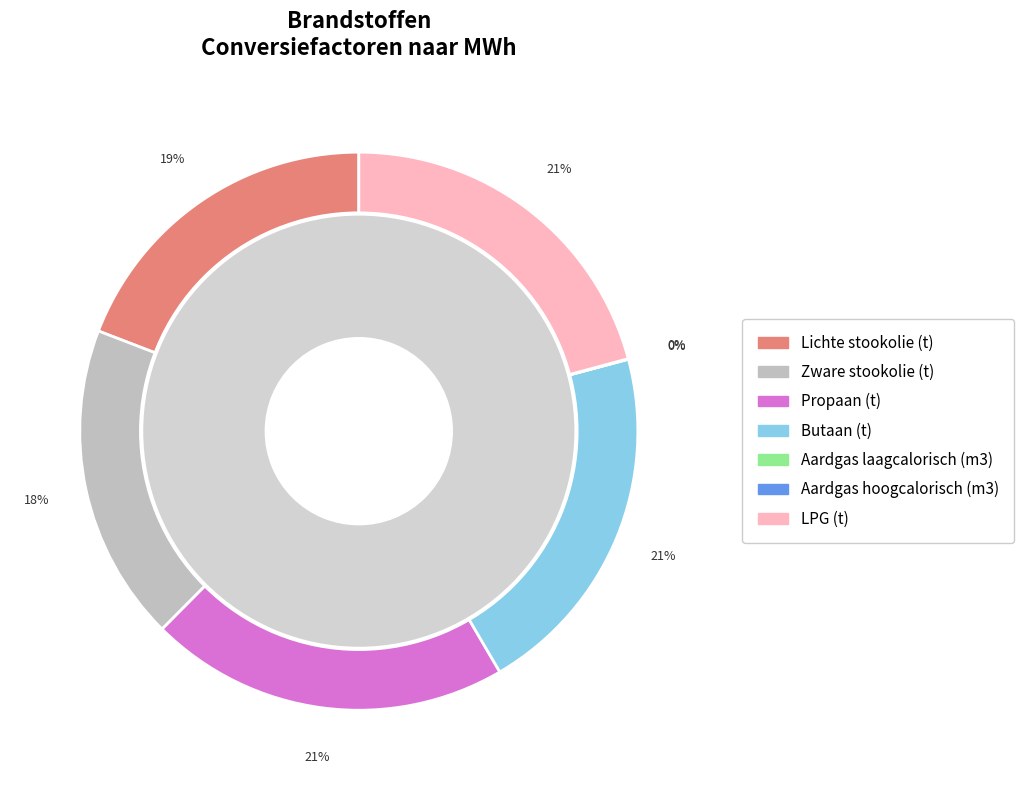

To the nearest percent, what is the difference between the LPG (t) and Aardgas laagcalorisch (m3) slice percentages?

21%